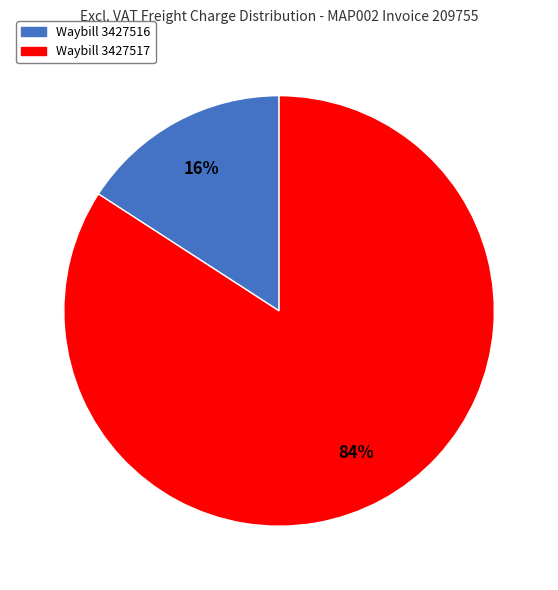

Is there any slice that represents more than half of the pie?

Yes